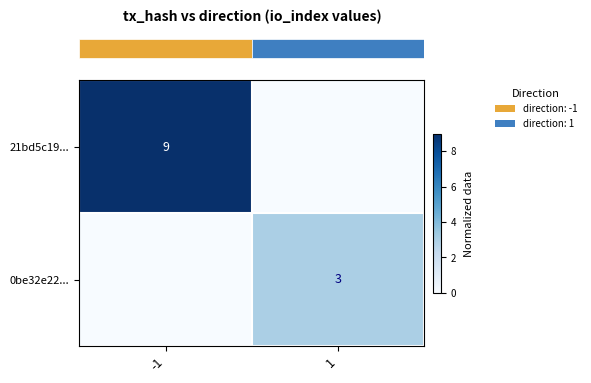

The row_1 series shows 5 at 1. True or false?

False